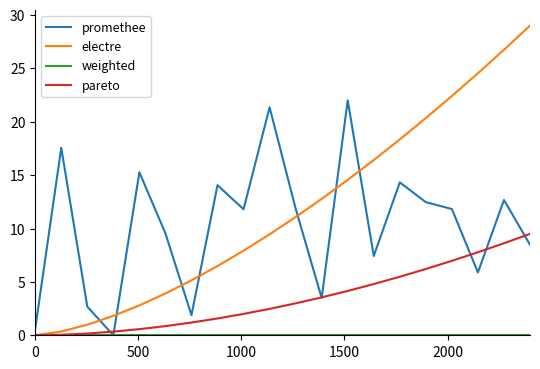

What is the maximum value for promethee?

22.0